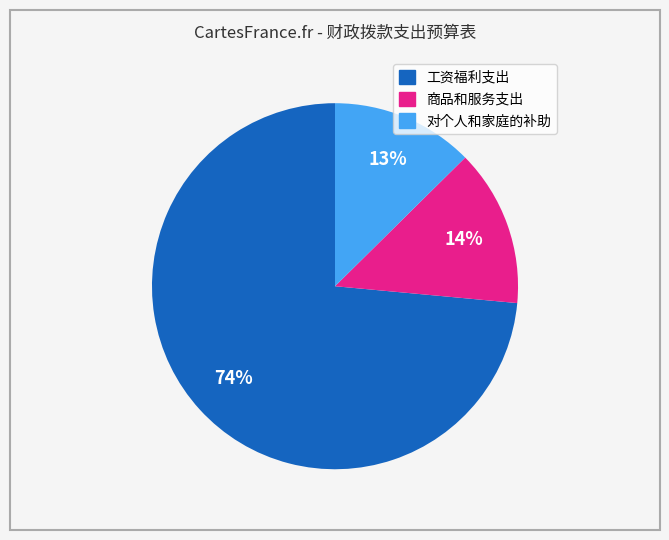

Count the number of slices in the pie.

3